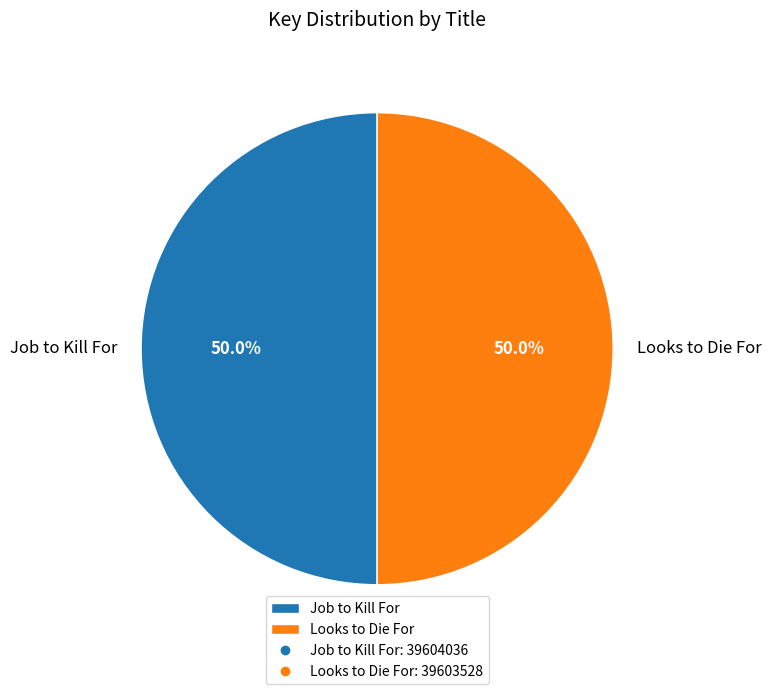

What percentage do Job to Kill For and Looks to Die For together represent?

100.0%